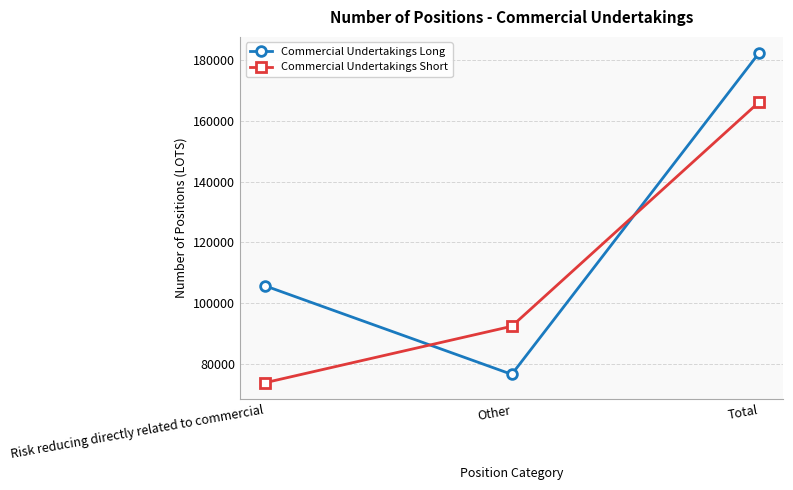

What position from the right is Total?

1